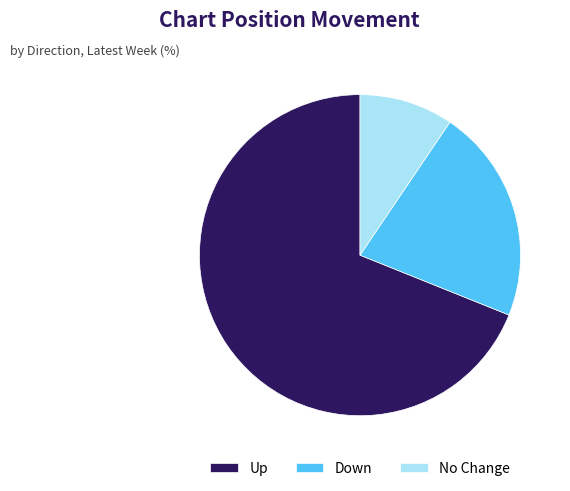

What is the majority slice?

Up